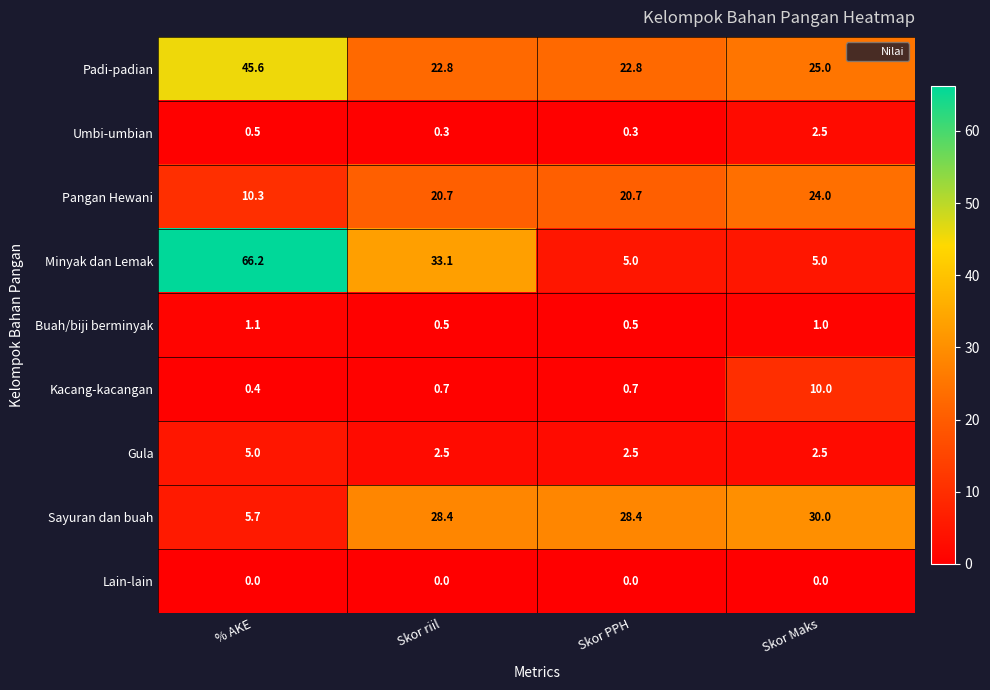

What is the approximate value of Padi-padian at % AKE?

45.6